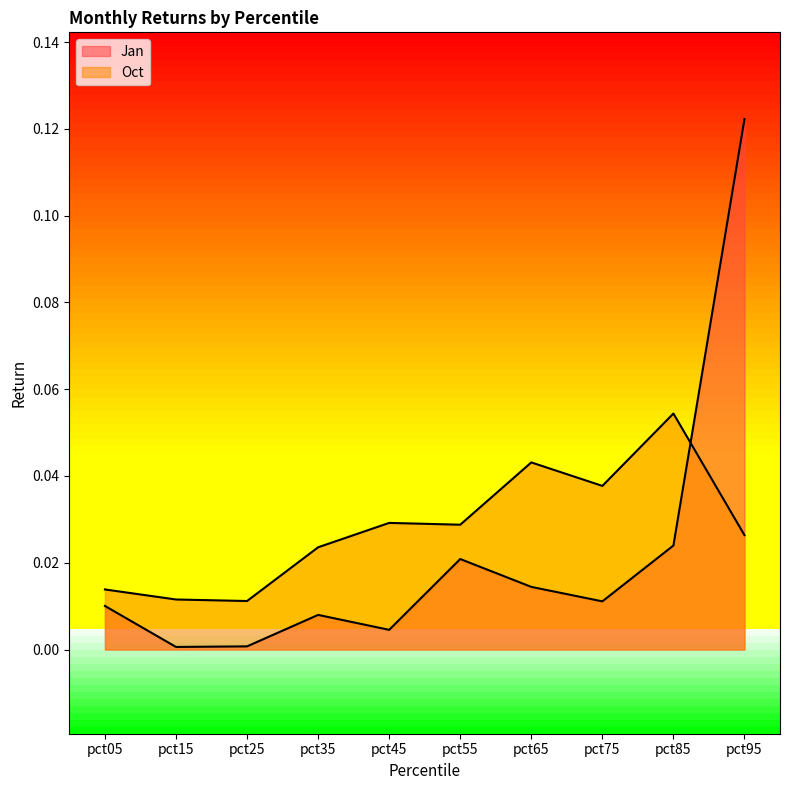

What is the greatest value displayed?

0.1